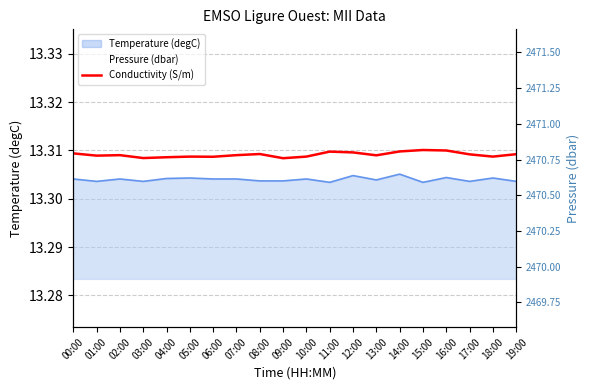

Between 03:00 and 17:00, which is larger?

17:00